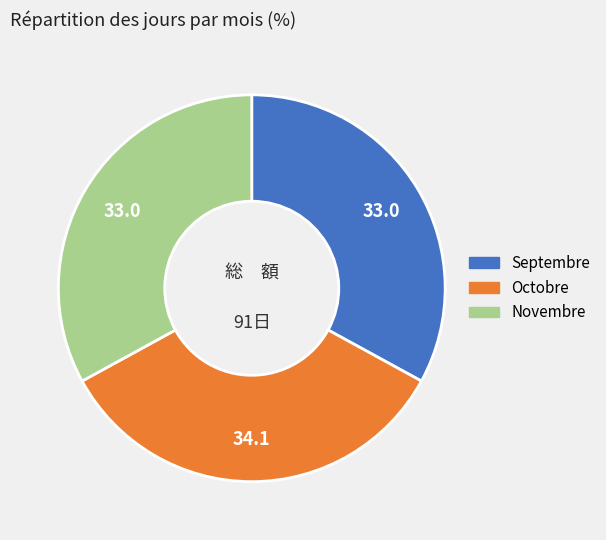

Is there a majority slice in this chart?

No